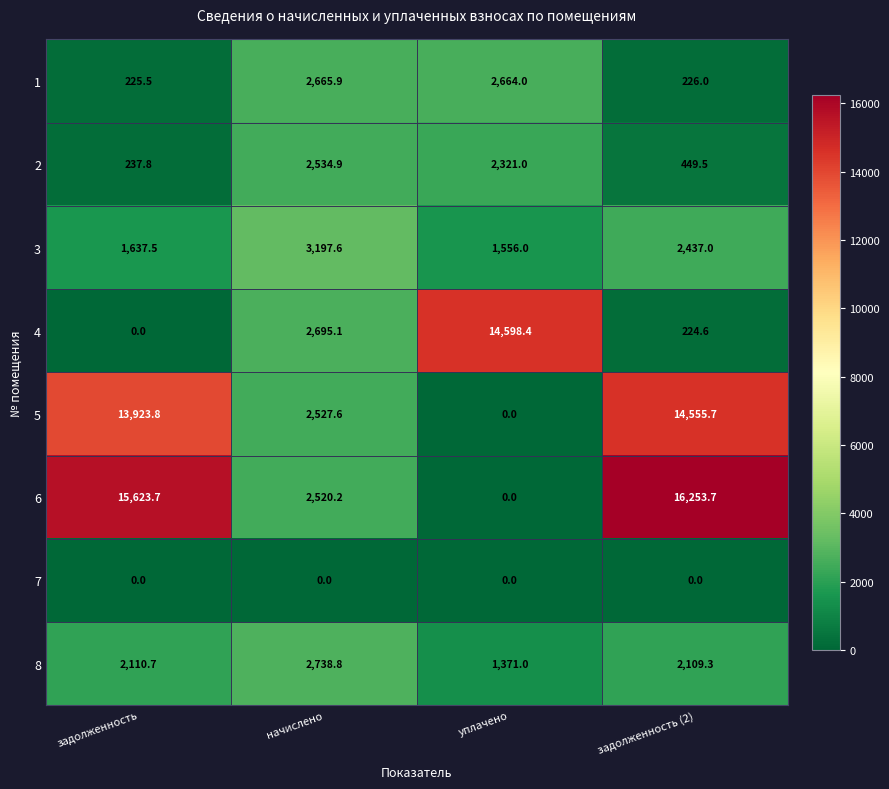

What is the difference between the second highest and minimum values in the 4 series?

2695.1